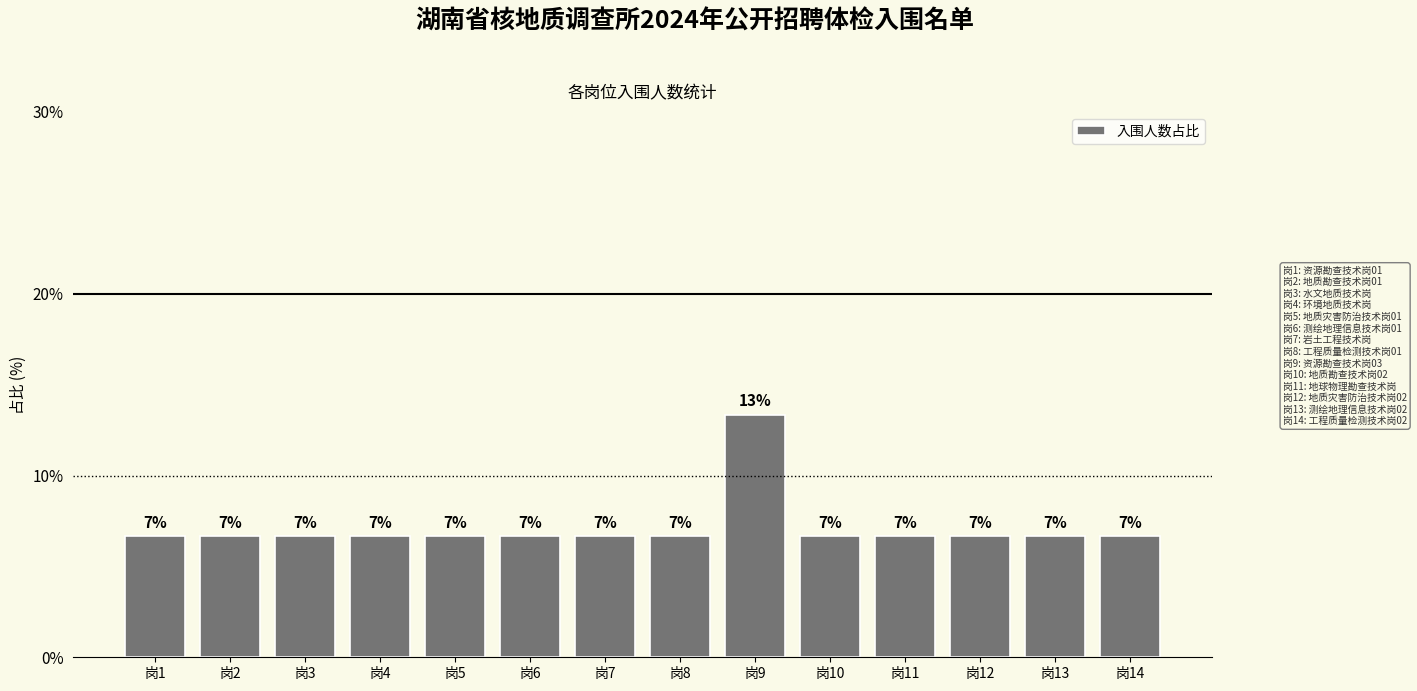

How many bars are there in total?

14